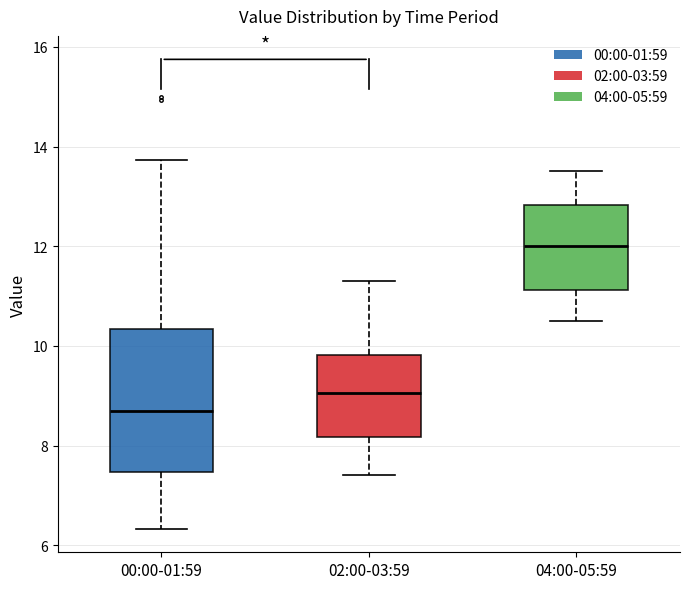

Reading left to right, read every box against the y-axis: the position of its median line, the range the box covers, and the ends of its whiskers. The values are not printed on the chart, so give them approximately, as read against the axis.

00:00-01:59: median 8.6, box 7.4 to 10.4, whiskers 6.4 to 13.8
02:00-03:59: median 9.0, box 8.2 to 9.8, whiskers 7.4 to 11.4
04:00-05:59: median 12.0, box 11.2 to 12.8, whiskers 10.6 to 13.6